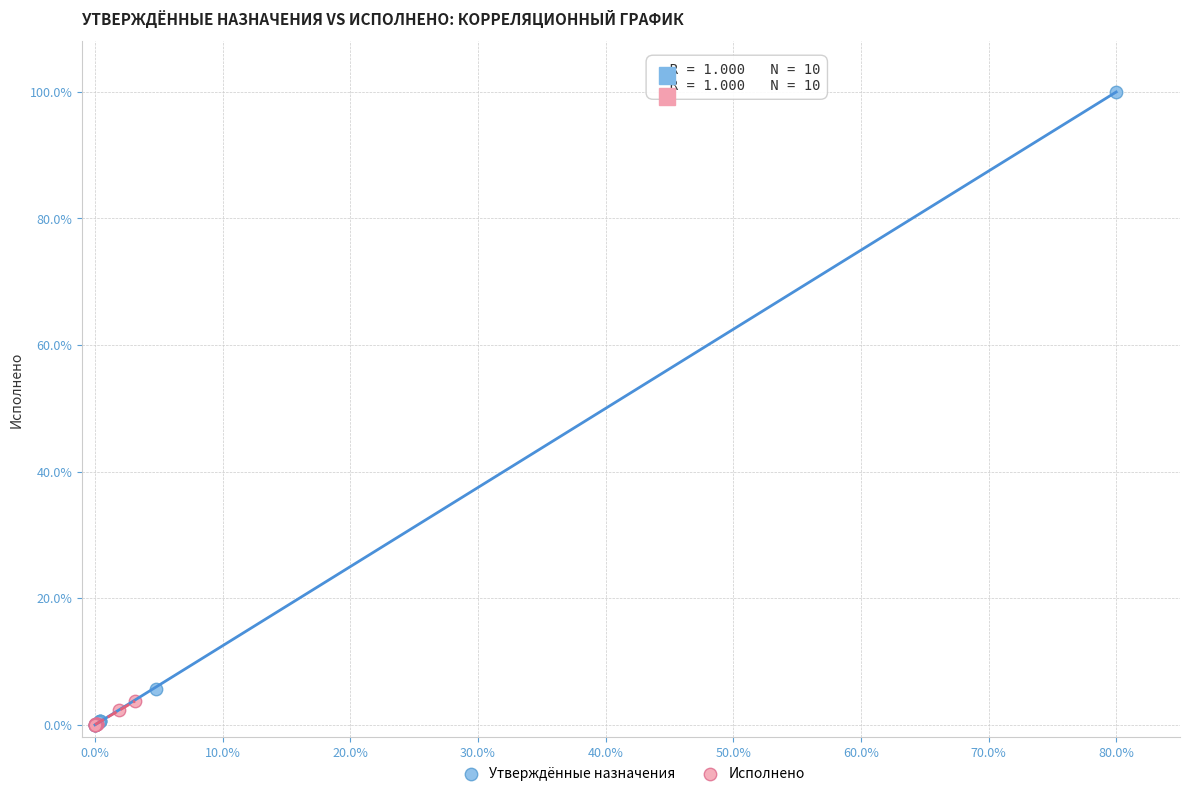

Which series has the largest Y range (max minus min)?

Утверждённые назначения